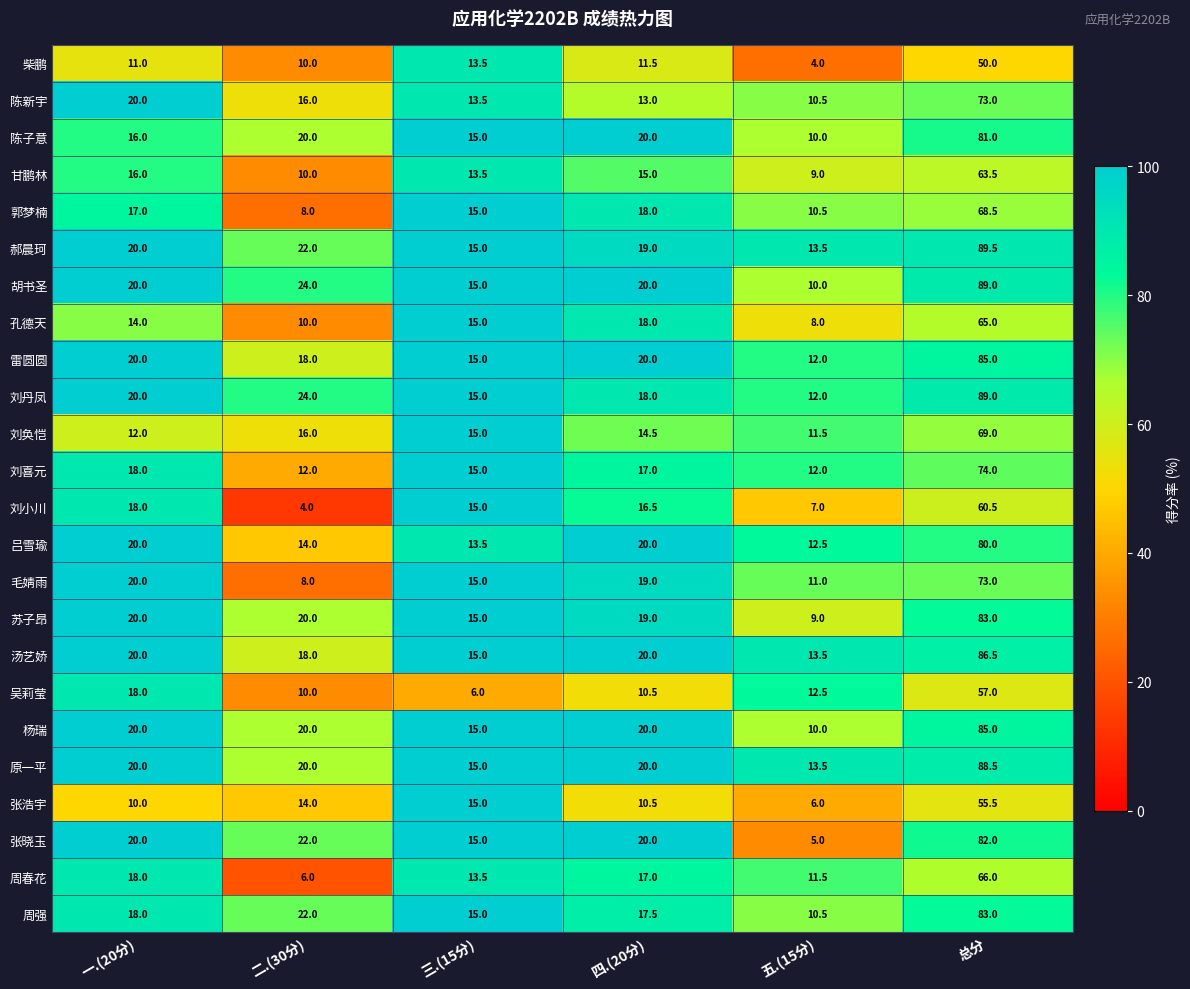

Rank the categories by 张浩宇 value from lowest to highest.

五.(15分), 一.(20分), 四.(20分), 二.(30分), 三.(15分), 总分